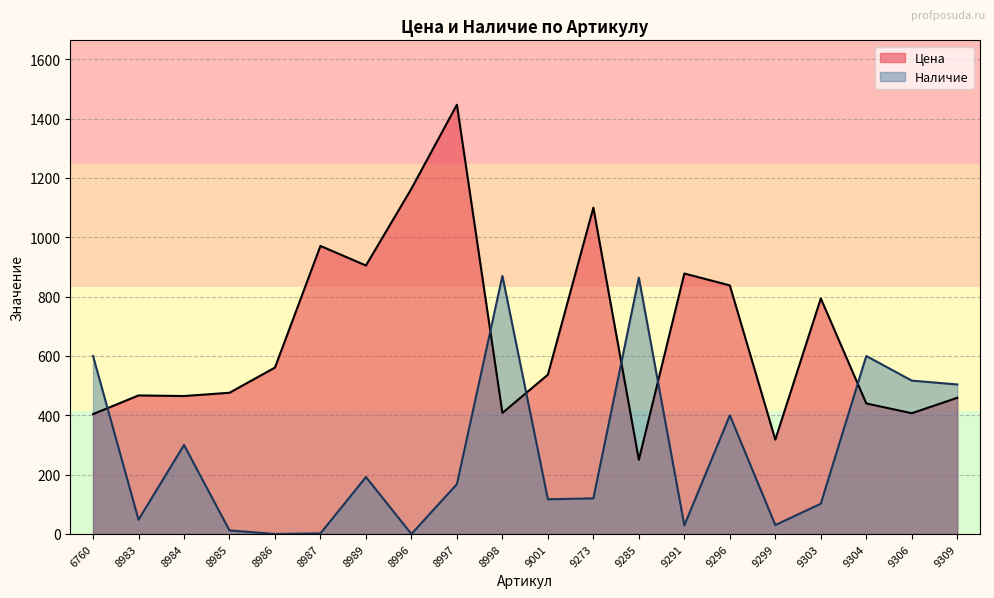

What is the sum of all Цена values?

13289